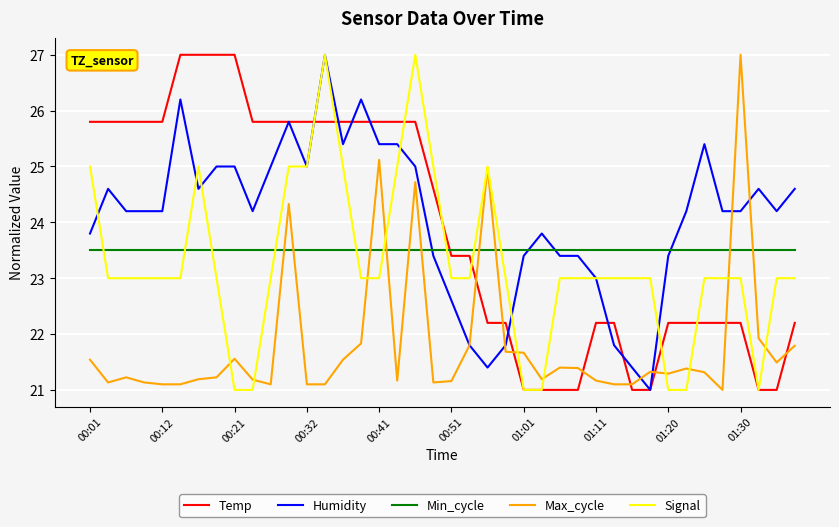

Which series ends up on top after the final intersection of Min_cycle and Temp?

Min_cycle